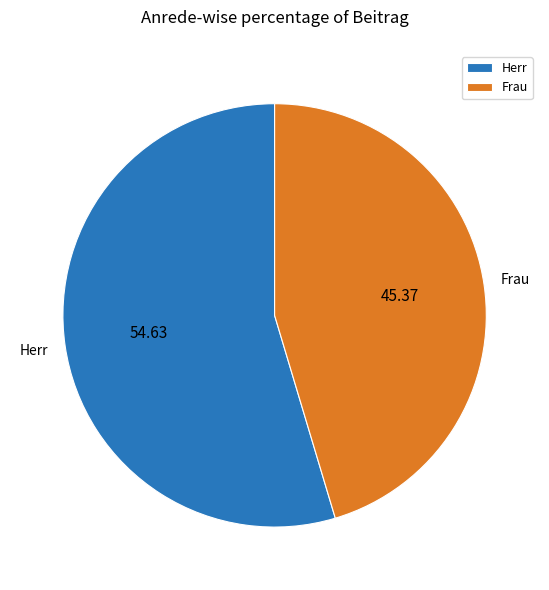

Does Frau account for over 50% of the chart?

No